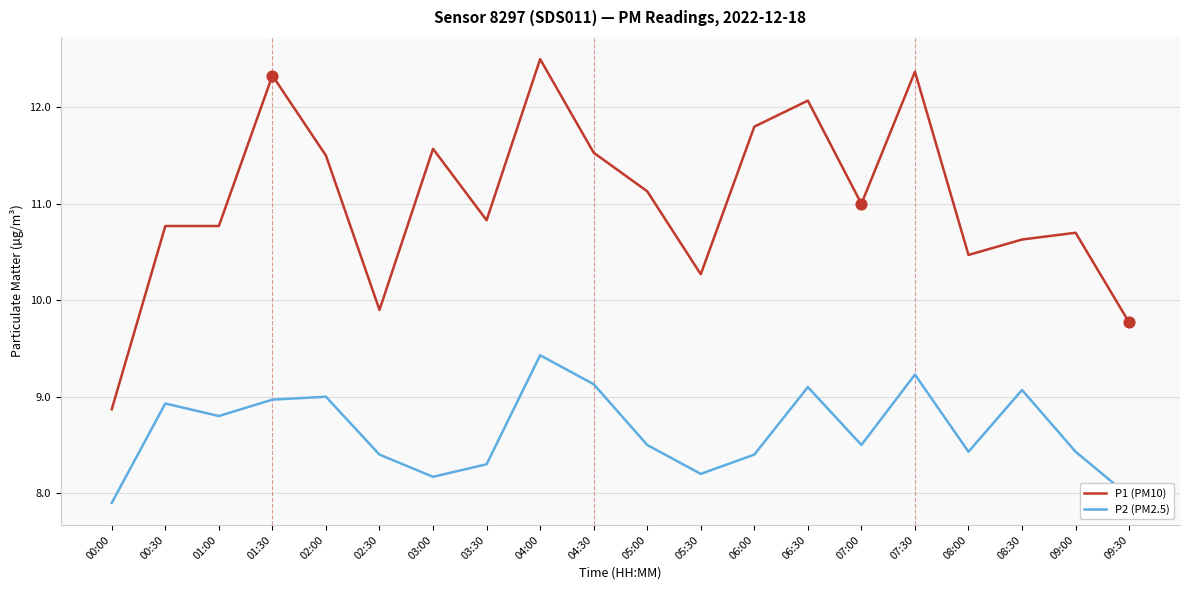

What is the spread (max minus min) of values at 00:30?

1.8